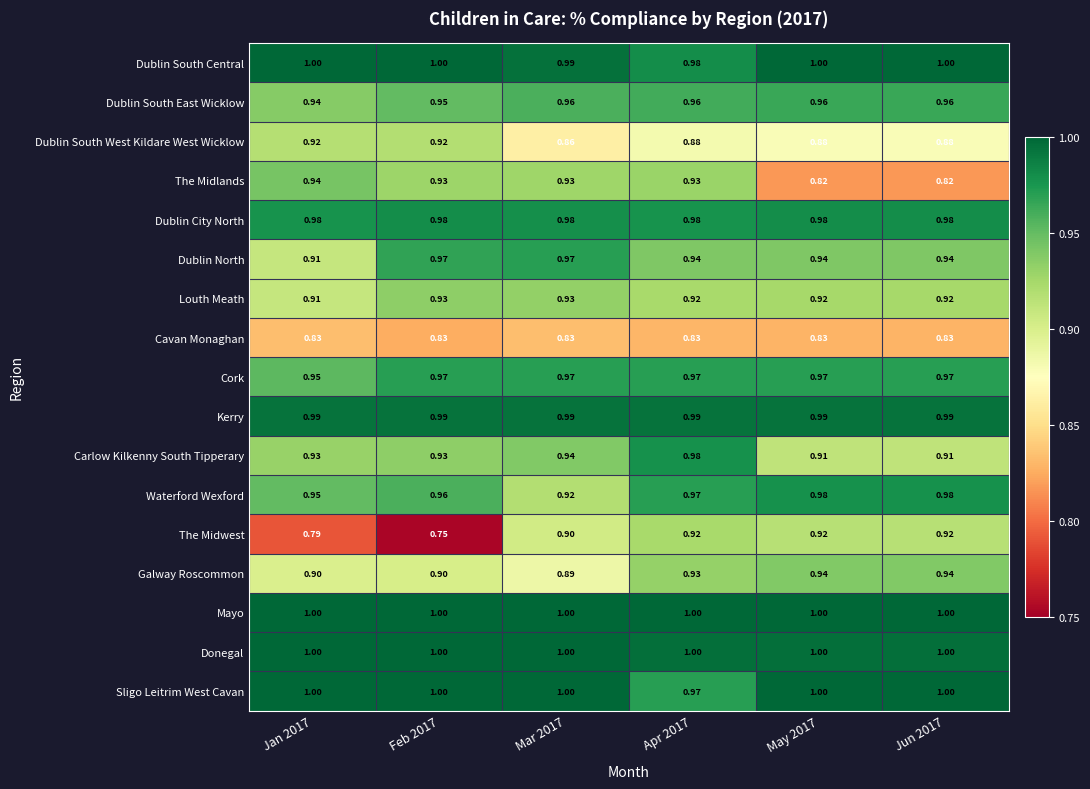

Which series has the widest spread of values?

The Midwest